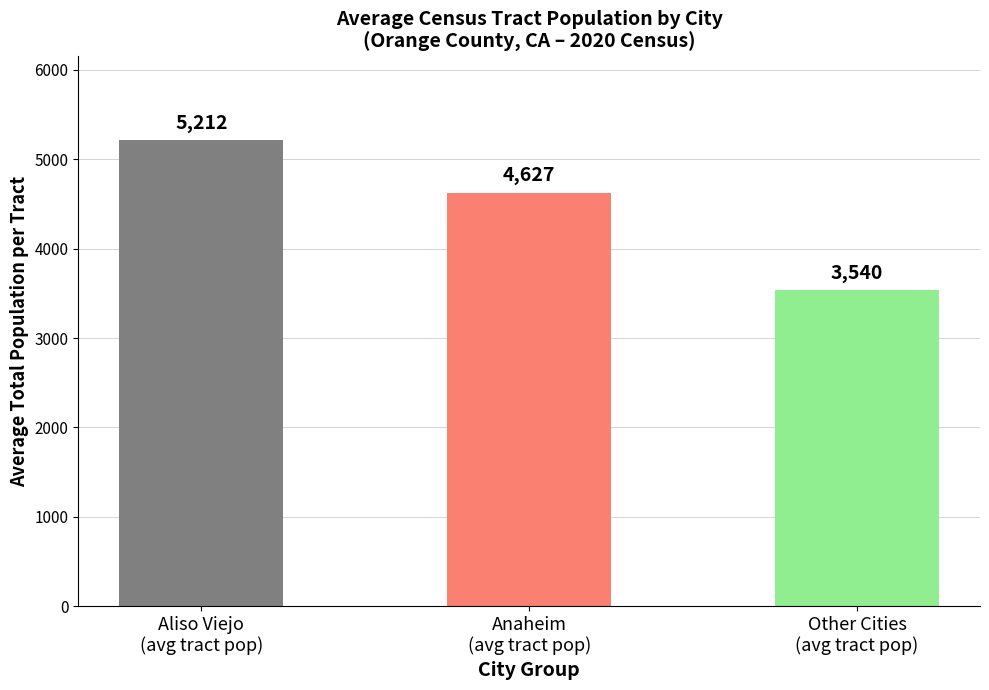

What is the difference between the values at Anaheim
(avg tract pop) and Other Cities
(avg tract pop)?

1087